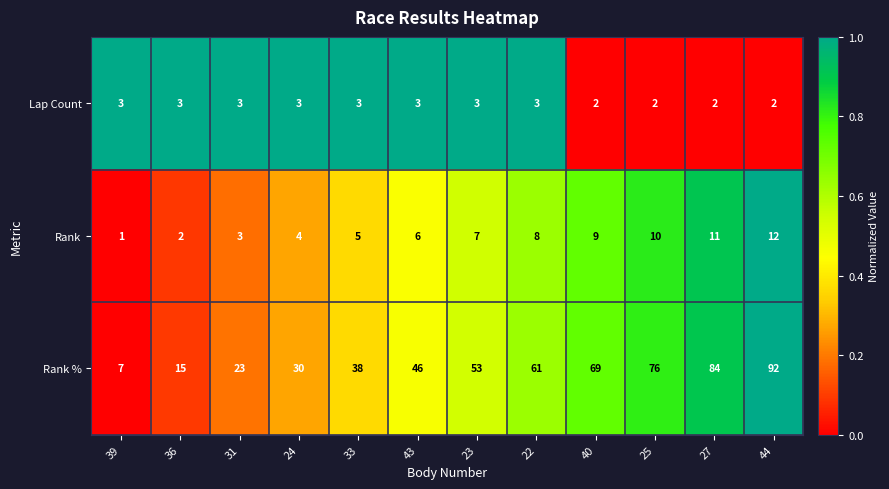

Which series has the largest range (max minus min)?

Rank %